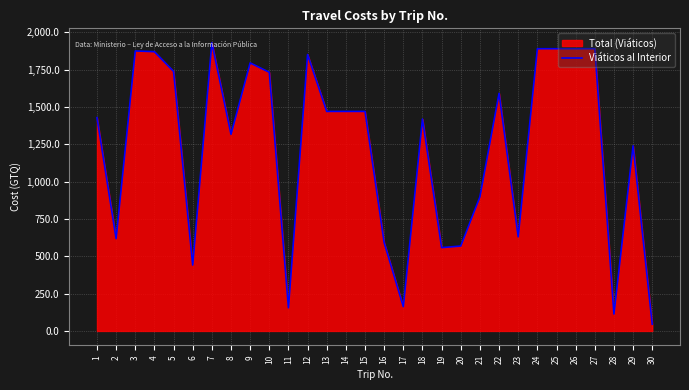

At which category does the data reach its first local valley?

2